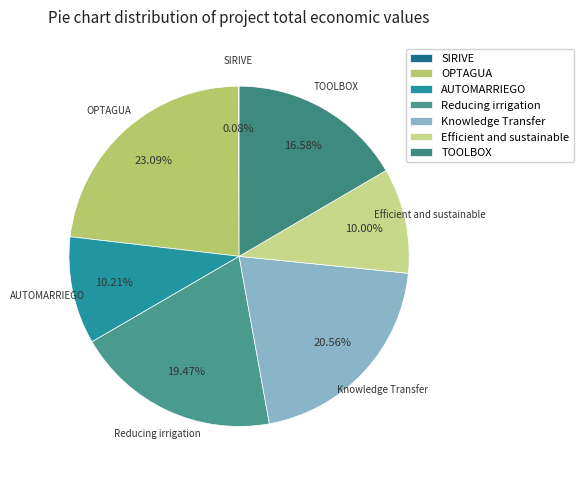

Between AUTOMARRIEGO and Knowledge Transfer, which is larger?

Knowledge Transfer